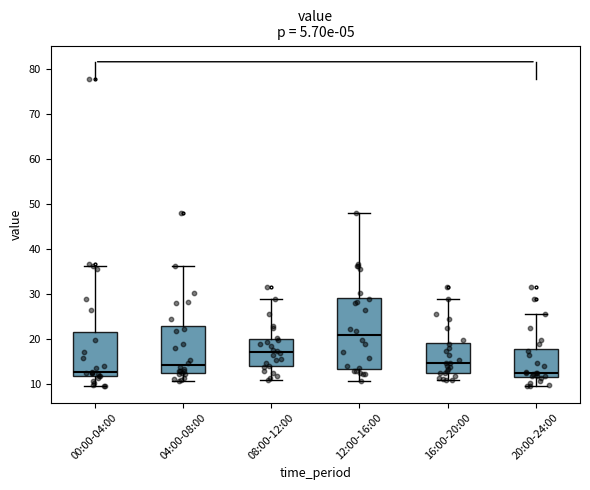

Which box is the tallest, from its lower edge to its upper edge?

12:00-16:00